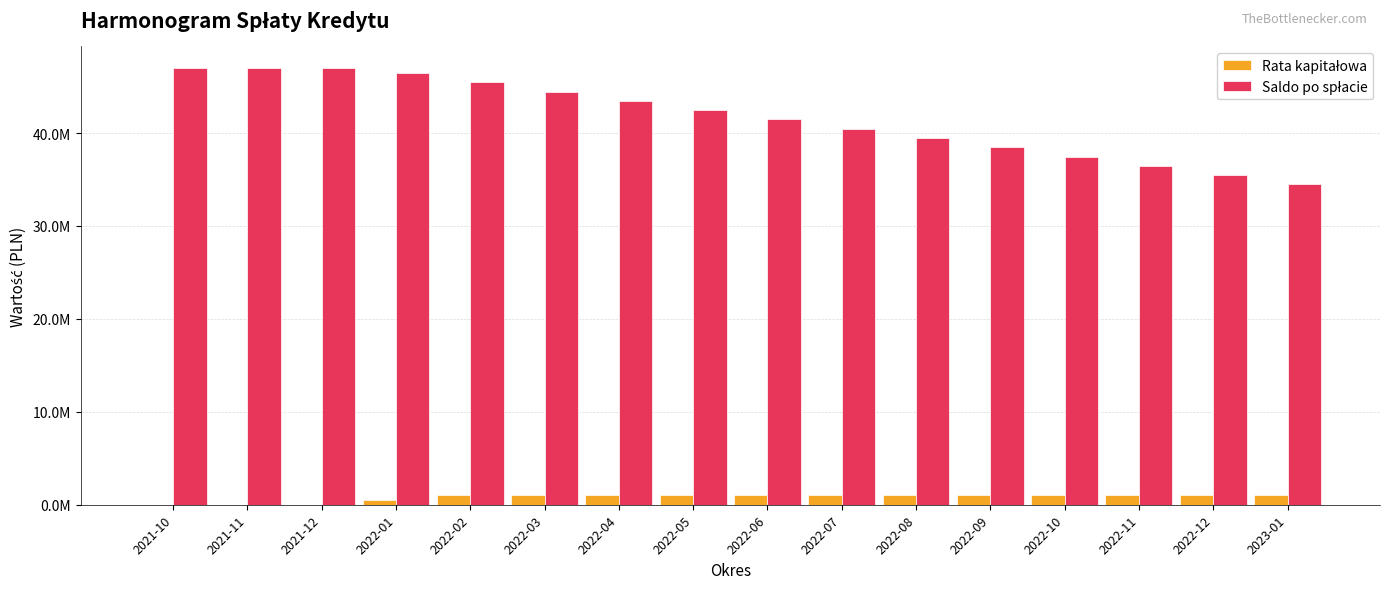

Are the bars grouped side by side (vs. stacked)?

Yes